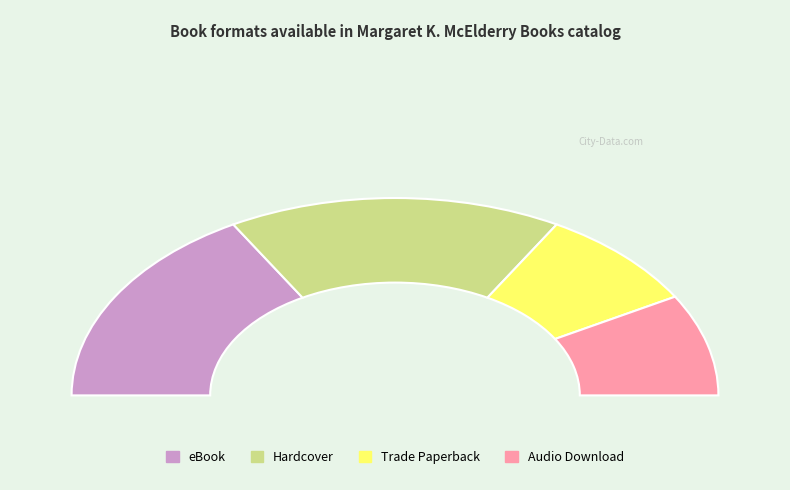

Does Hardcover represent more than half of the total?

No